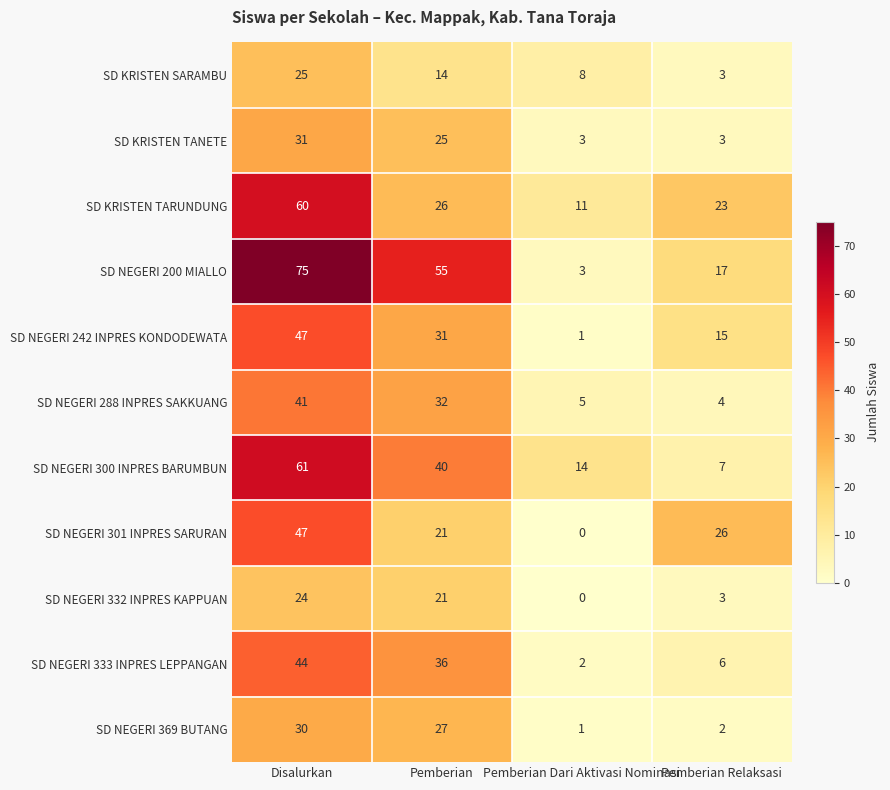

What is the maximum value for SD NEGERI 242 INPRES KONDODEWATA?

47